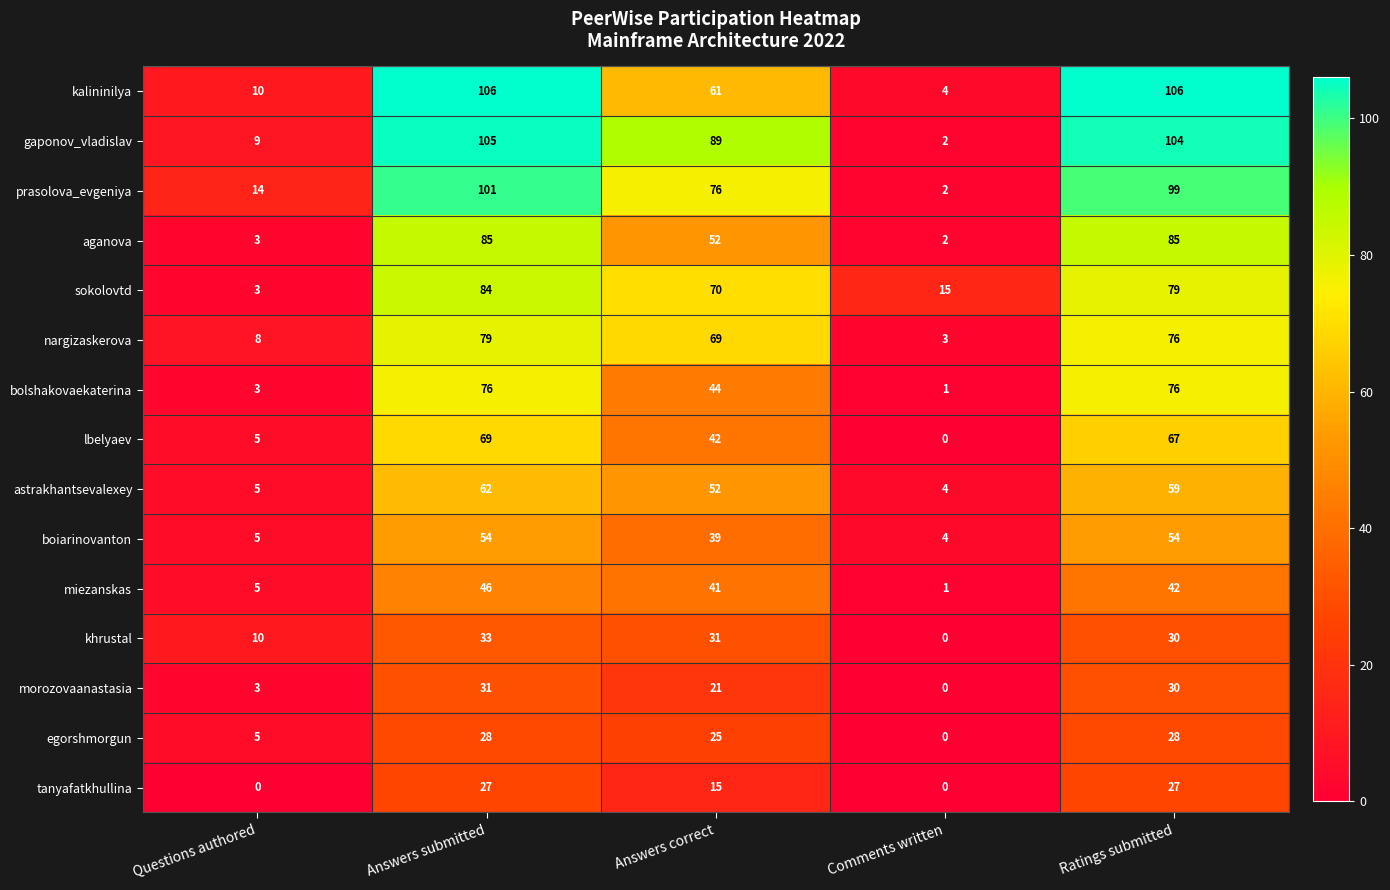

At which label is sokolovtd closest to 43?

Answers correct